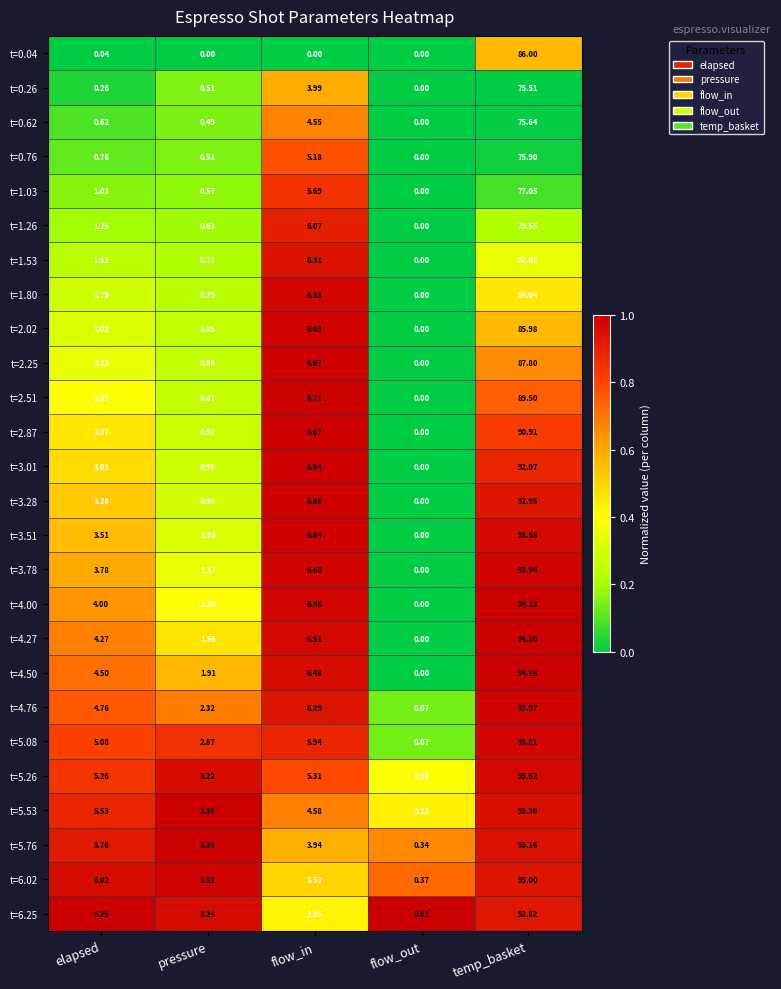

Rank the categories by t=3.51 value from highest to lowest.

temp_basket, flow_in, elapsed, pressure, flow_out